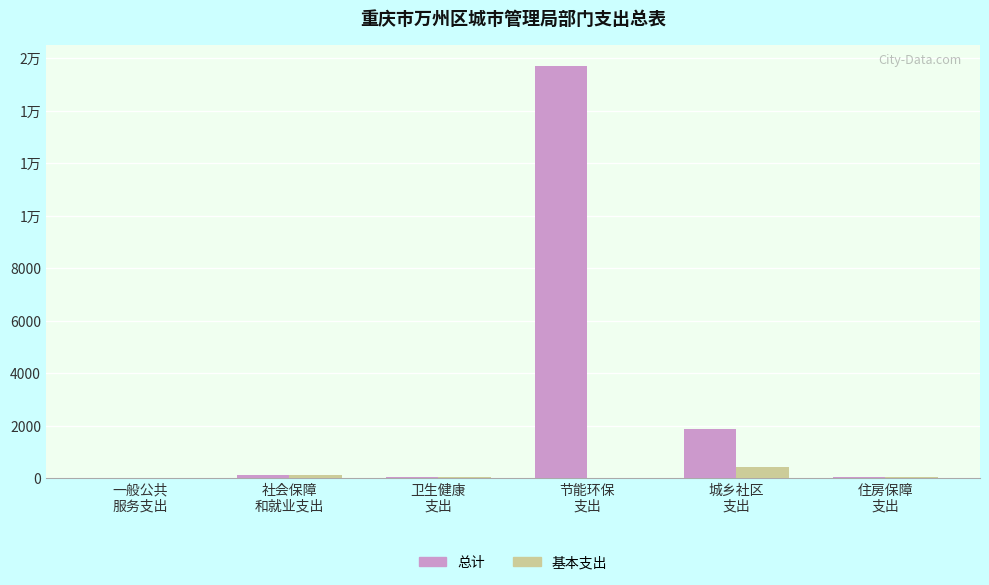

Does the chart contain stacked bars?

No